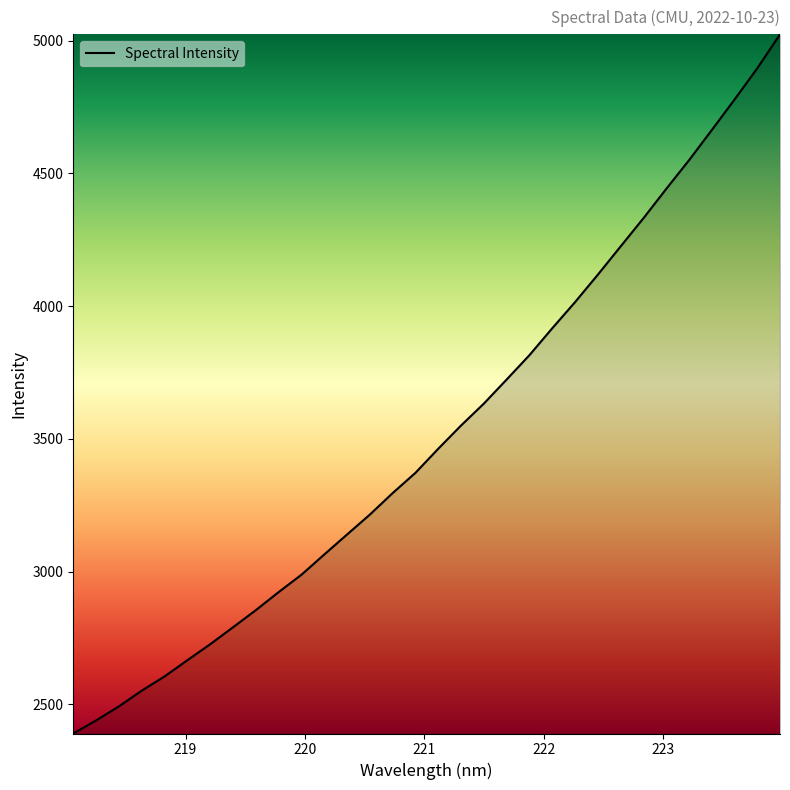

What is the difference between the maximum and minimum values?

2633.0